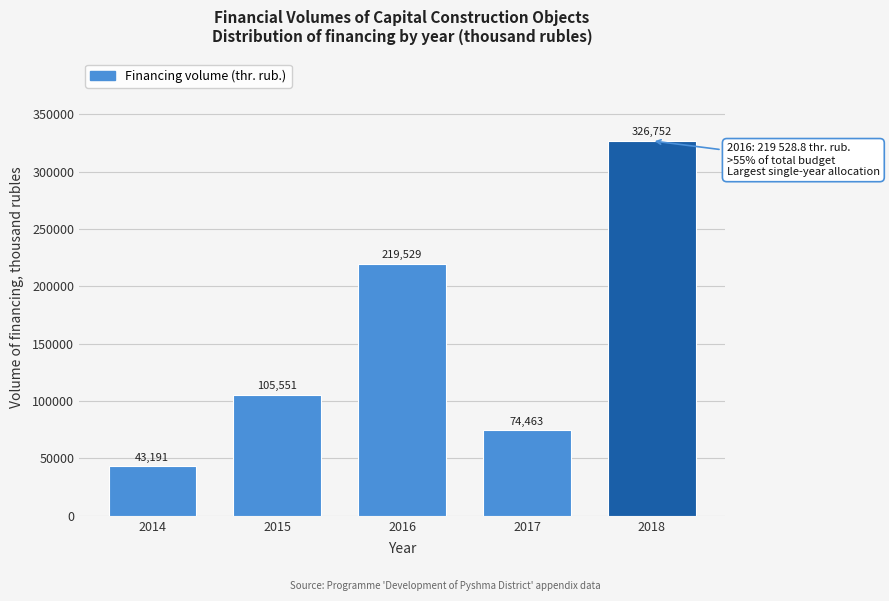

At which category does the chart reach its peak across all series?

2018